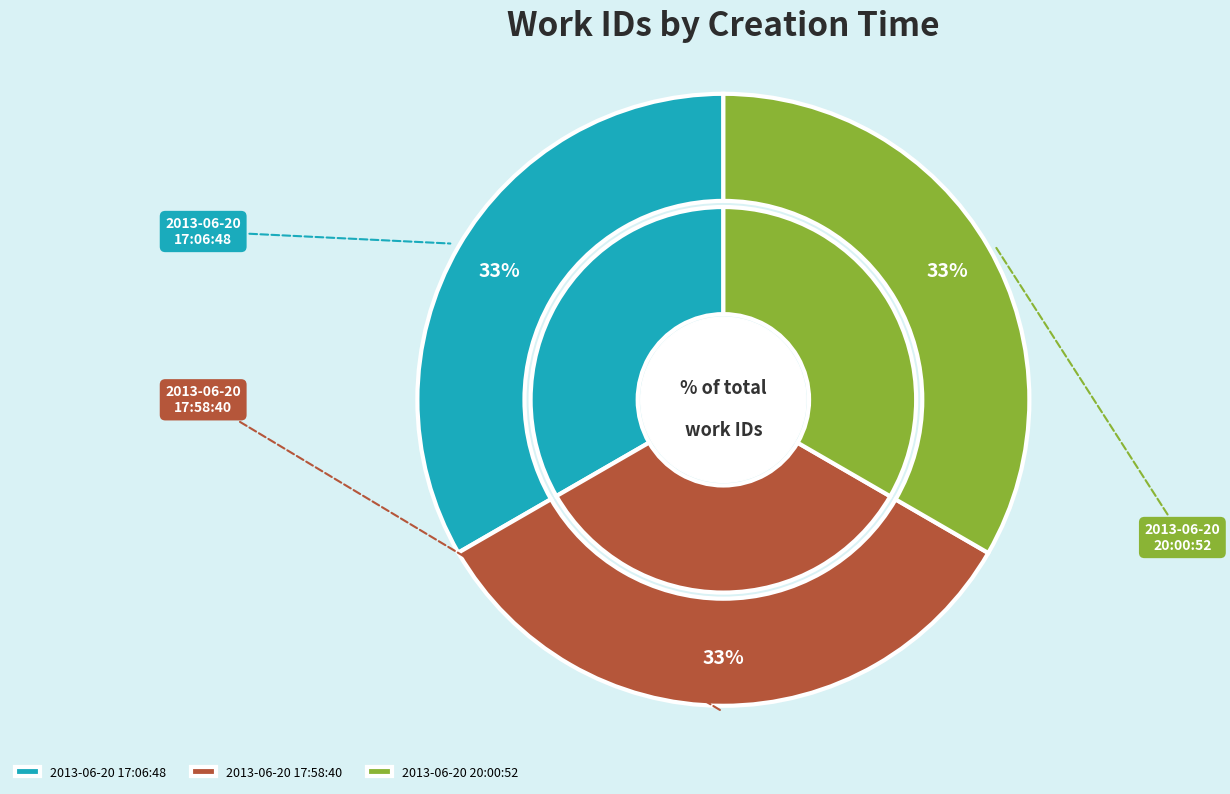

Between 2013-06-20 17:06:48 and 2013-06-20 20:00:52, which is larger?

2013-06-20 20:00:52